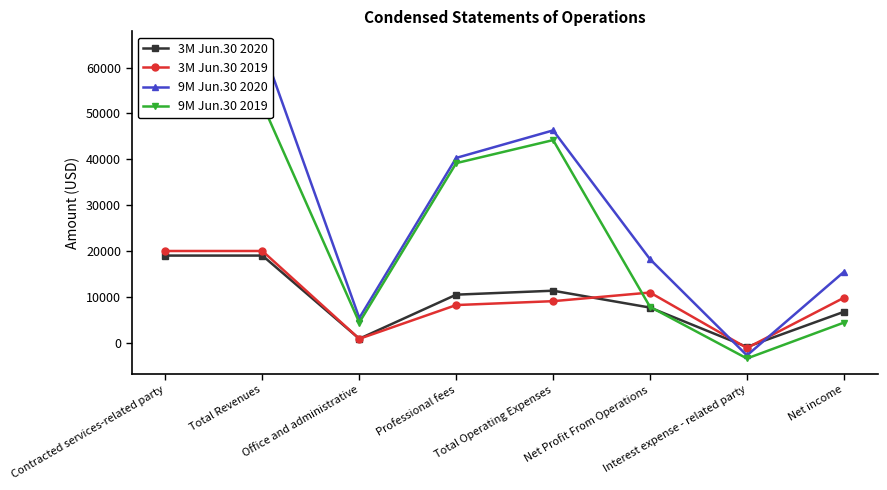

Between Interest expense - related party and Net Profit From Operations, which is larger?

Net Profit From Operations